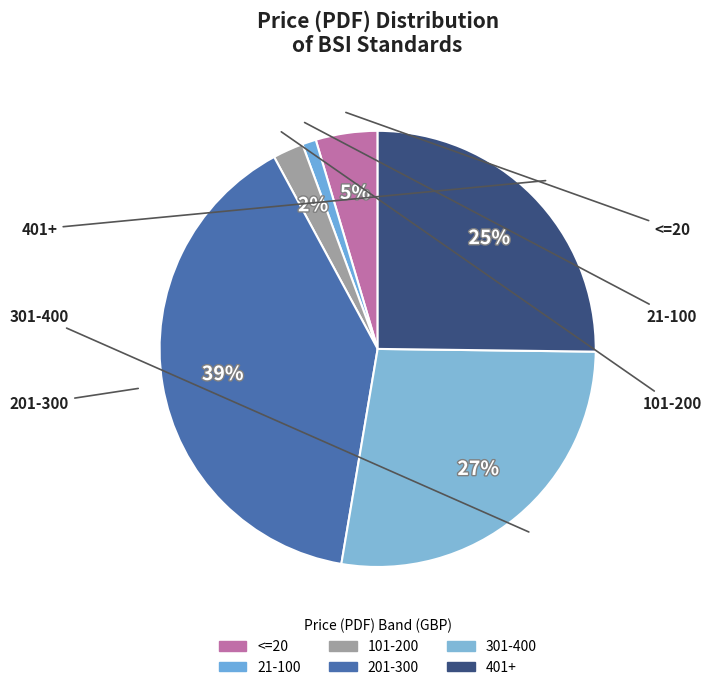

How many segments does this pie chart have?

6